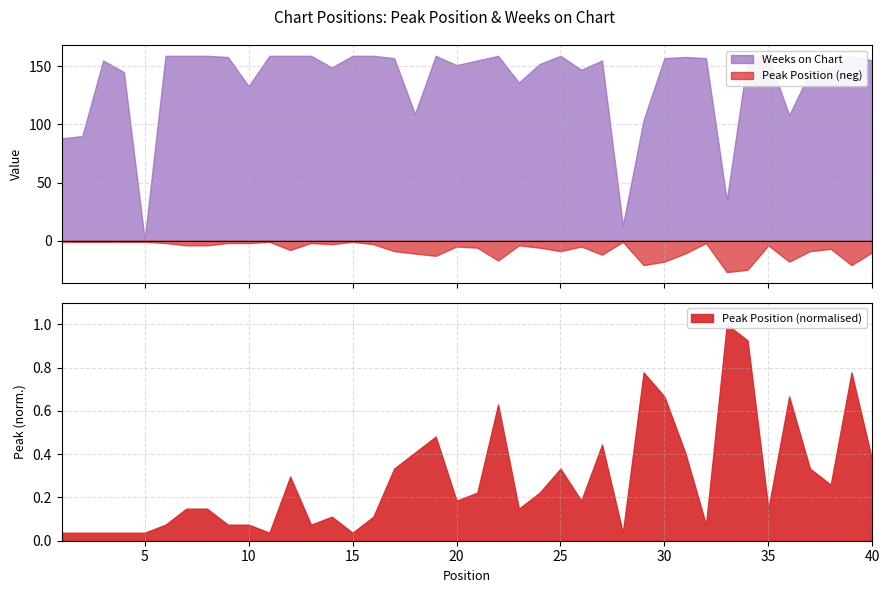

Reading left to right, extract all data points from this chart.

Peak Position: 1=1	2=1	3=1	4=1	5=1	6=2	7=4	8=4	9=2	10=2	11=1	12=8	13=2	14=3	15=1	16=3	17=9	18=11	19=13	20=5	21=6	22=17	23=4	24=6	25=9	26=5	27=12	28=1	29=21	30=18	31=11	32=2	33=27	34=25	35=4	36=18	37=9	38=7	39=21	40=10
Weeks on Chart: 1=88	2=90	3=155	4=145	5=1	6=159	7=159	8=159	9=158	10=133	11=159	12=159	13=159	14=149	15=159	16=159	17=157	18=109	19=159	20=151	21=155	22=159	23=136	24=152	25=159	26=147	27=155	28=13	29=104	30=157	31=158	32=157	33=35	34=157	35=159	36=108	37=145	38=148	39=159	40=155